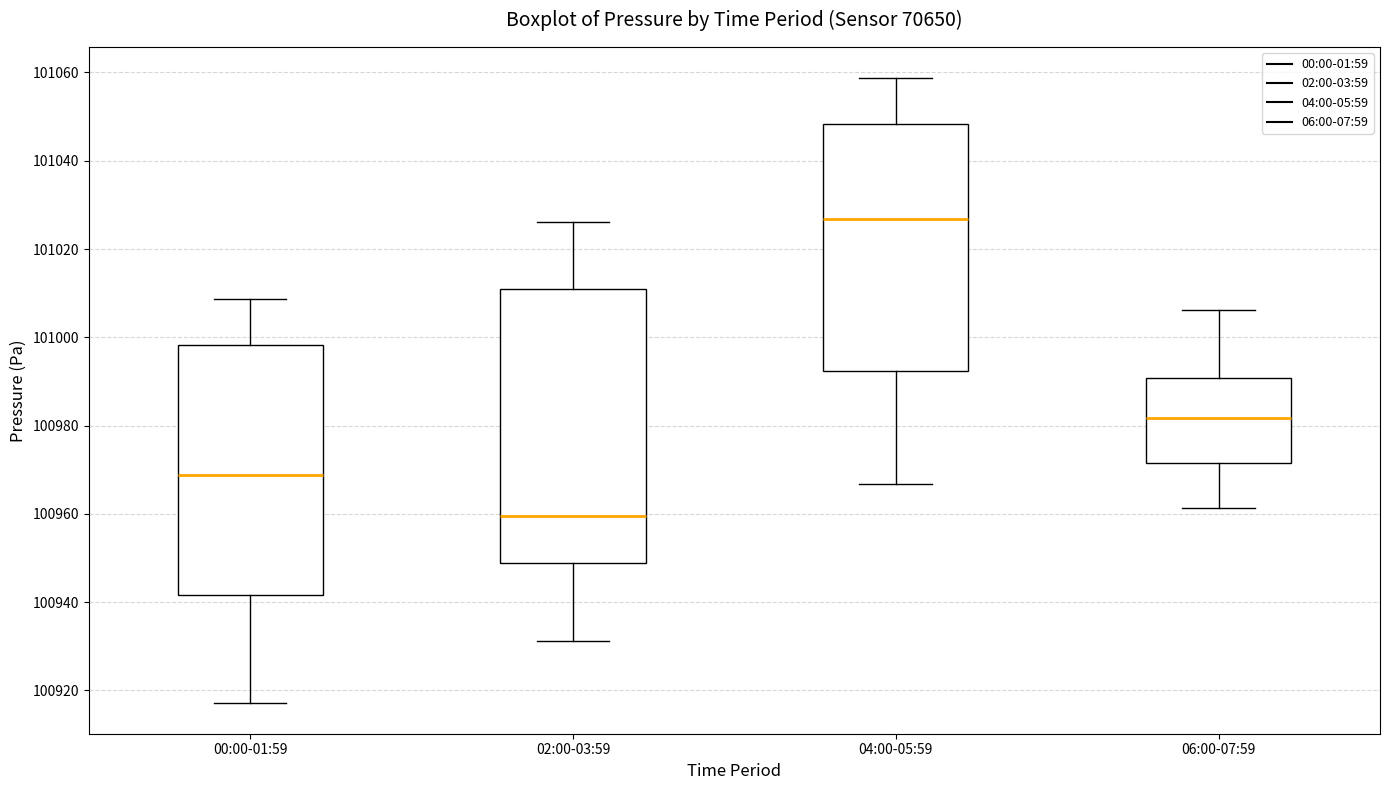

Reading left to right, read every box against the y-axis: the position of its median line, the range the box covers, and the ends of its whiskers. The values are not printed on the chart, so give them approximately, as read against the axis.

00:00-01:59: median 100968, box 100942 to 100998, whiskers 100918 to 101008
02:00-03:59: median 100960, box 100948 to 101010, whiskers 100932 to 101026
04:00-05:59: median 101026, box 100992 to 101048, whiskers 100966 to 101058
06:00-07:59: median 100982, box 100972 to 100990, whiskers 100962 to 101006